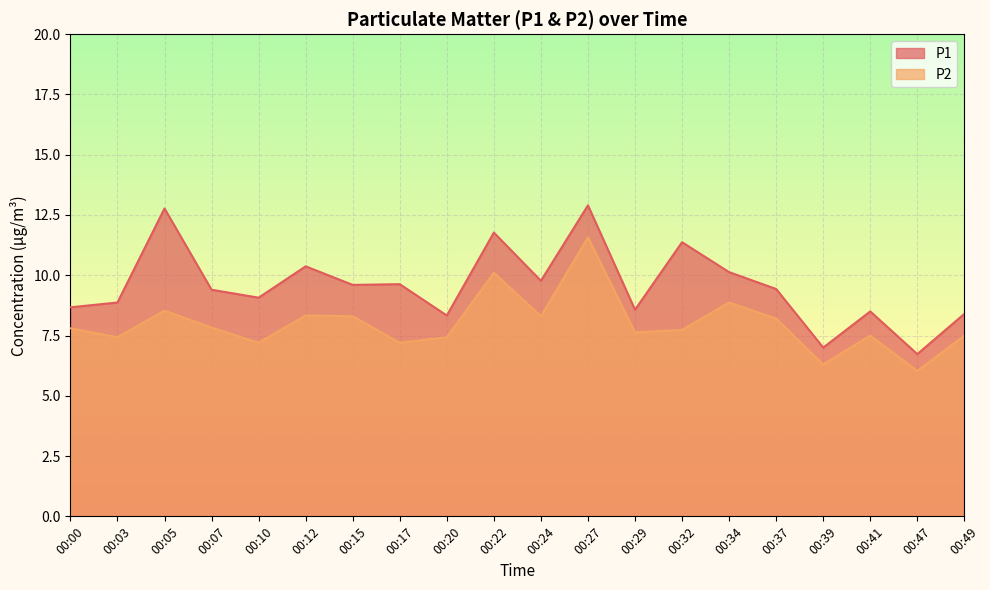

The value of P1 at 00:07 is 9.4. True or false?

True